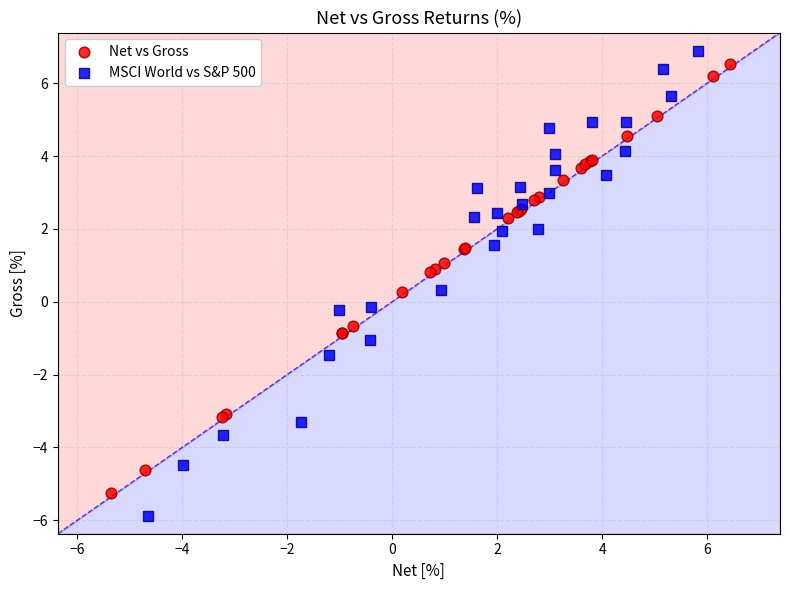

Which series has the widest spread of Y values?

MSCI World vs S&P 500